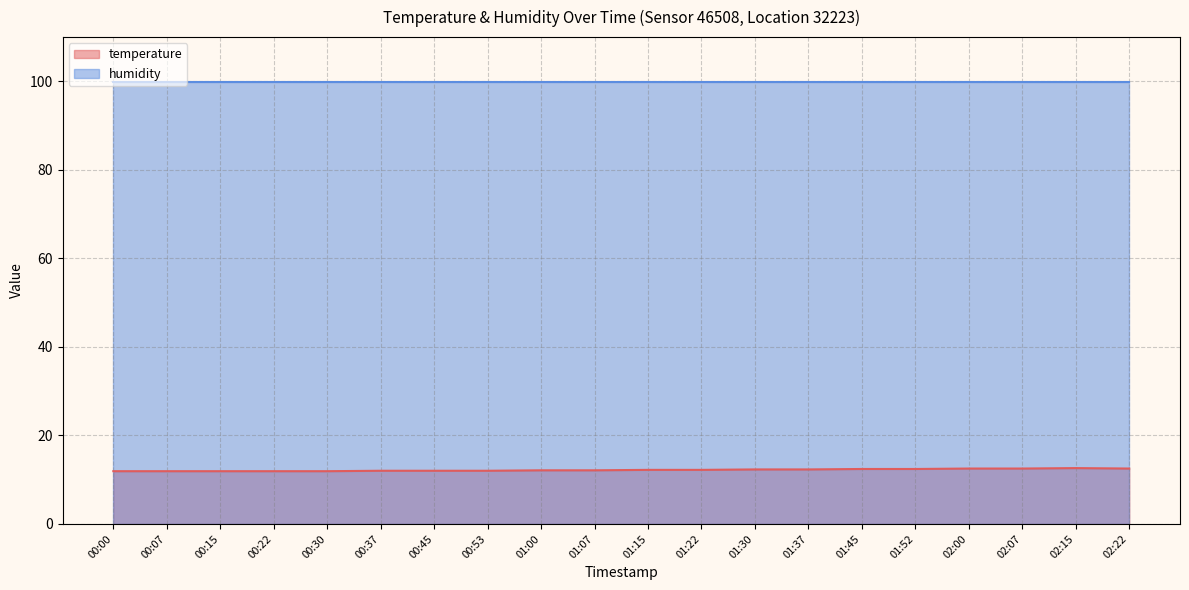

How many data points does each series have?

20